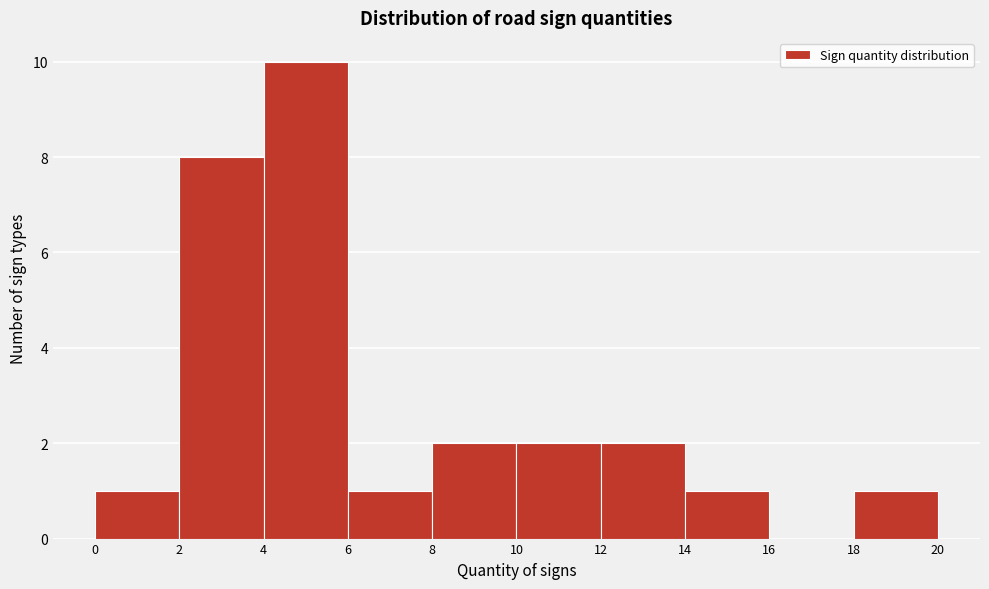

Reading left to right, list every bar in this chart as the range it spans on the x-axis followed by its height. The values are not printed on the chart, so give them approximately, as read against the axis.

0 to 2: 1
2 to 4: 8
4 to 6: 10
6 to 8: 1
8 to 10: 2
10 to 12: 2
12 to 14: 2
14 to 16: 1
16 to 18: 0
18 to 20: 1